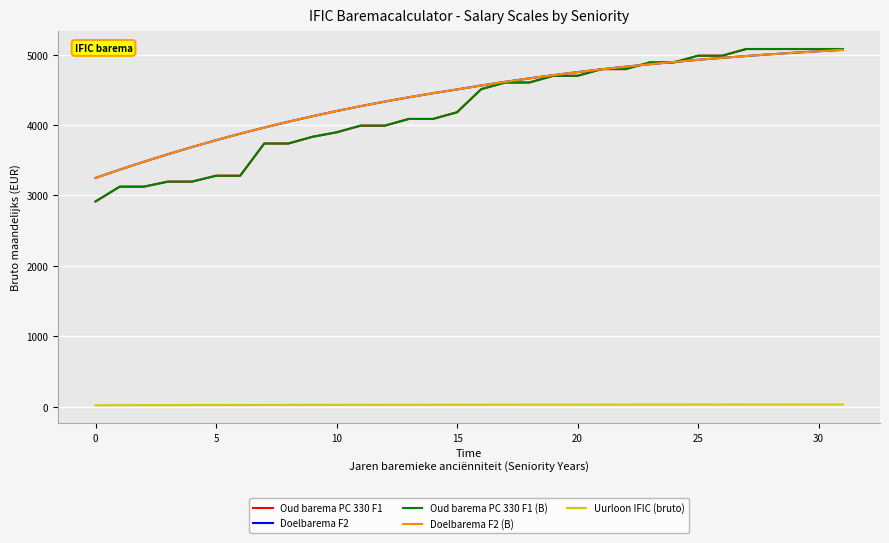

How many intersections are there between Oud barema PC 330 F1 (B) and Doelbarema F2 (B)?

5